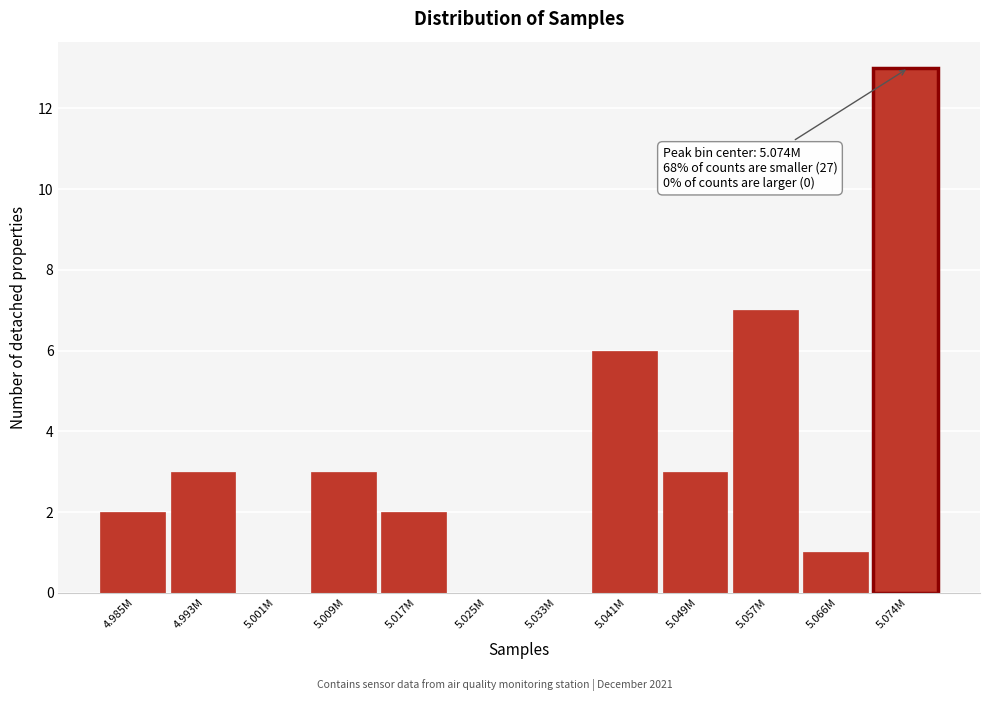

Reading left to right, what are all the values shown in this chart?

4.985M=2	4.993M=3	5.001M=0	5.009M=3	5.017M=2	5.025M=0	5.033M=0	5.041M=6	5.049M=3	5.057M=7	5.066M=1	5.074M=13